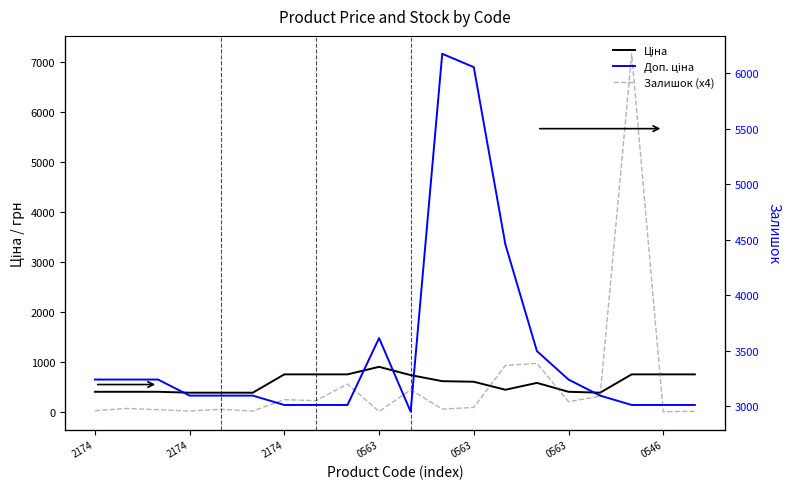

The value of Залишок (x4) at 2174 is 6.2. True or false?

False